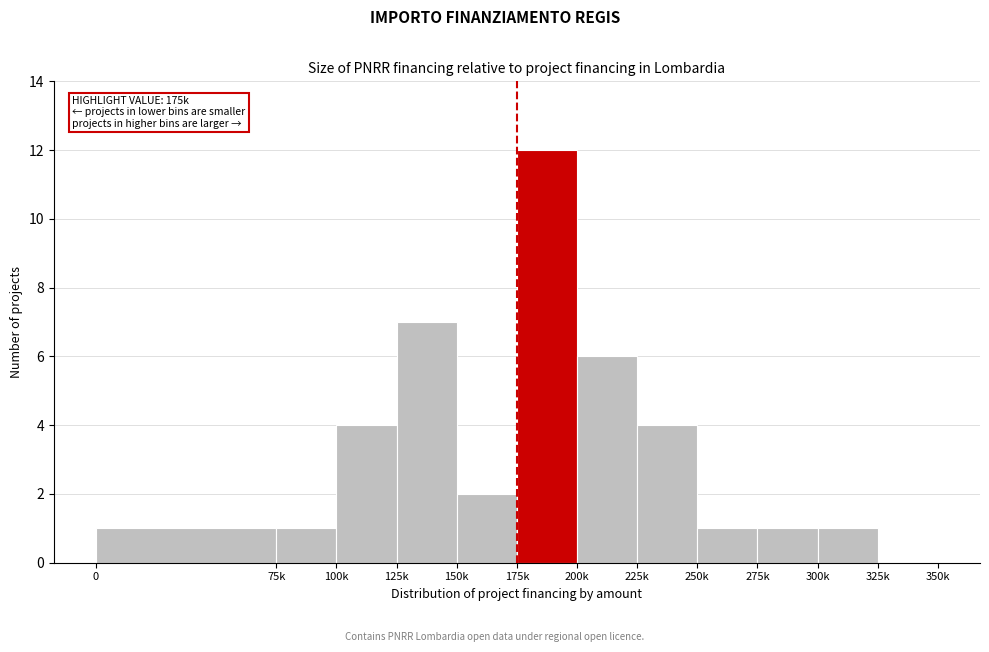

Reading right to left, what are all the values shown in this chart?

325k=0	300k=1	275k=1	250k=1	225k=4	200k=6	175k=12	150k=2	125k=7	100k=4	75k=1	0=1